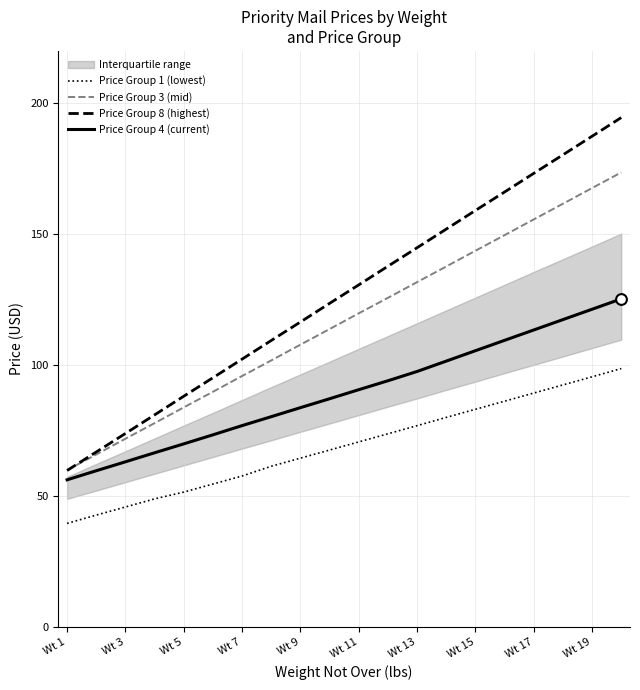

At how many categories does at least one series exceed 102?

14